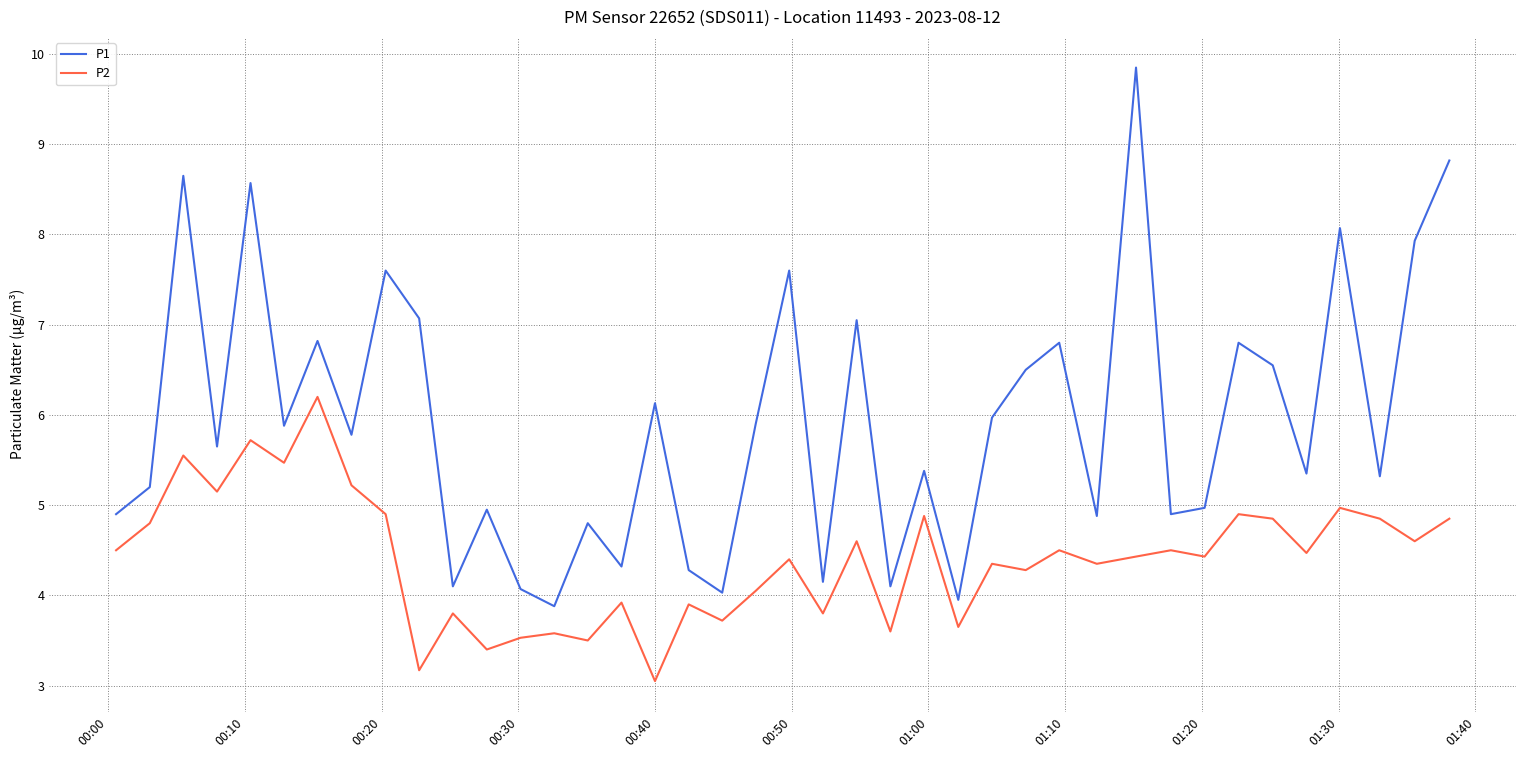

Rank the series by their average value, from highest to lowest.

P1, P2